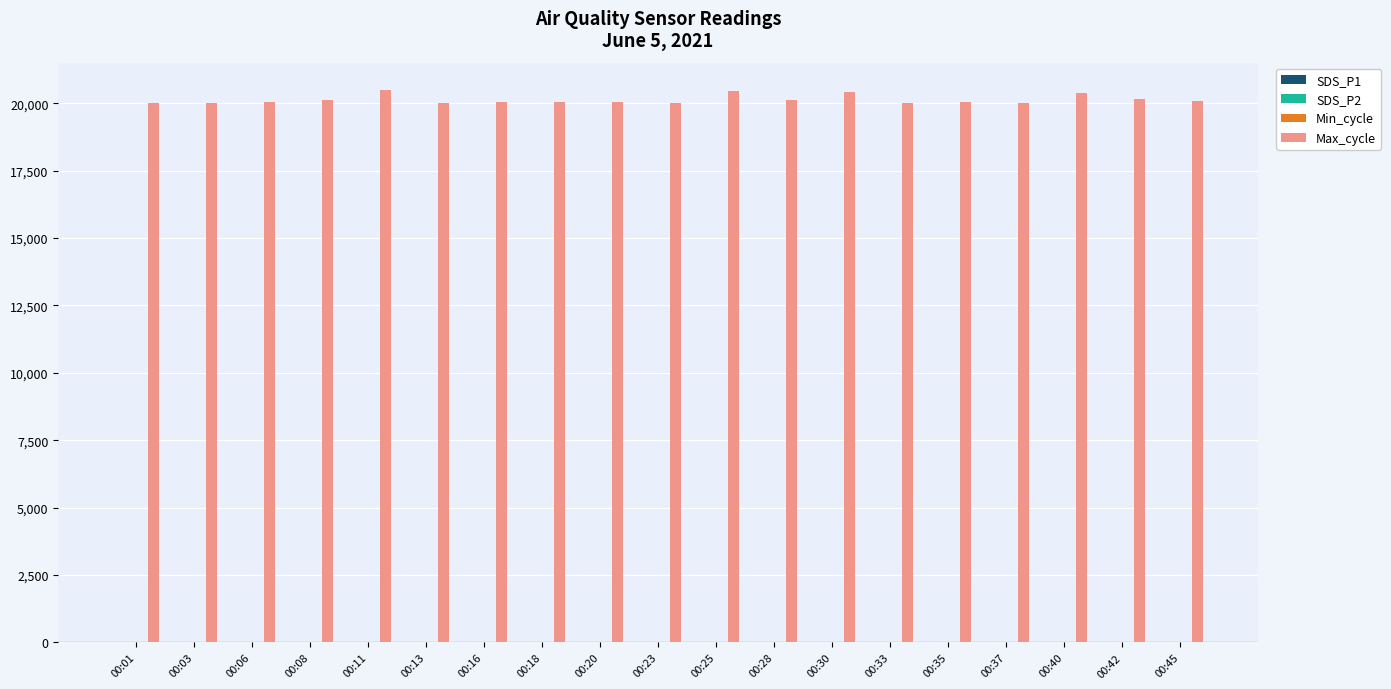

What is the greatest value displayed?

20481.0